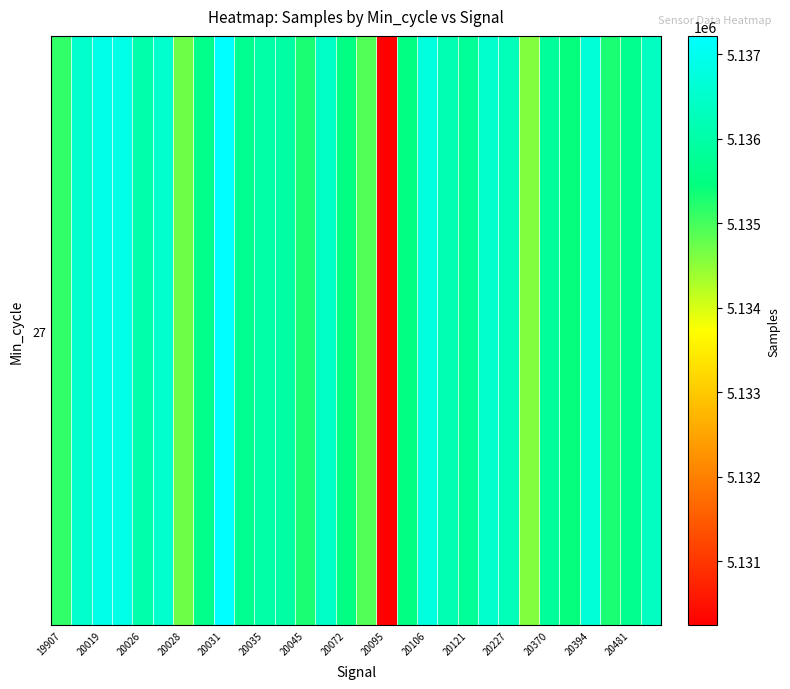

Reading left to right, list all the values displayed in this chart.

5135120	5136525	5136864	5136876	5136065	5136534	5134738	5135624	5137217	5135697	5136006	5135978	5135297	5136446	5135510	5134906	5130244	5135526	5136773	5136132	5135826	5136523	5136245	5134586	5135832	5135429	5136660	5135296	5135641	5136352